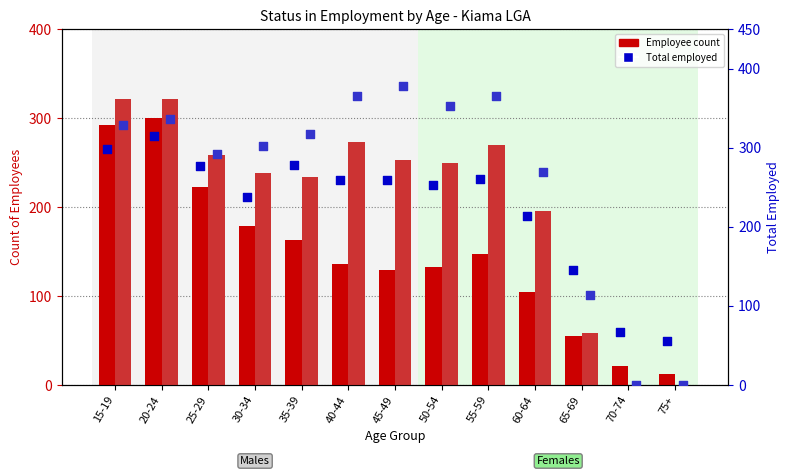

Which series contains the highest Y value?

Total (F)